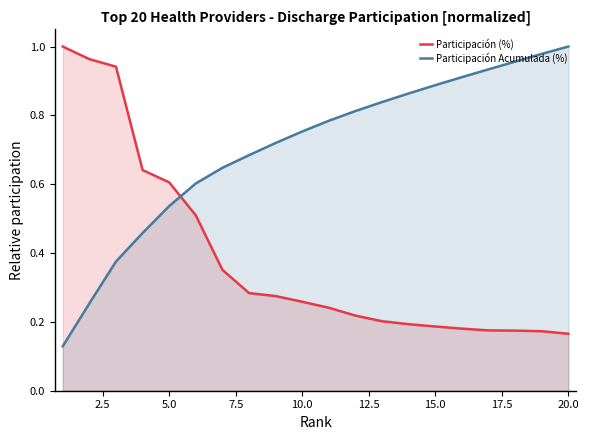

Reading left to right, extract all data points from this chart.

Participación (%): 1.0	1.0	0.9	0.6	0.6	0.5	0.4	0.3	0.3	0.3	0.2	0.2	0.2	0.2	0.2	0.2	0.2	0.2	0.2	0.2
Participación Acumulada (%): 0.1	0.3	0.4	0.5	0.5	0.6	0.6	0.7	0.7	0.8	0.8	0.8	0.8	0.9	0.9	0.9	0.9	1.0	1.0	1.0